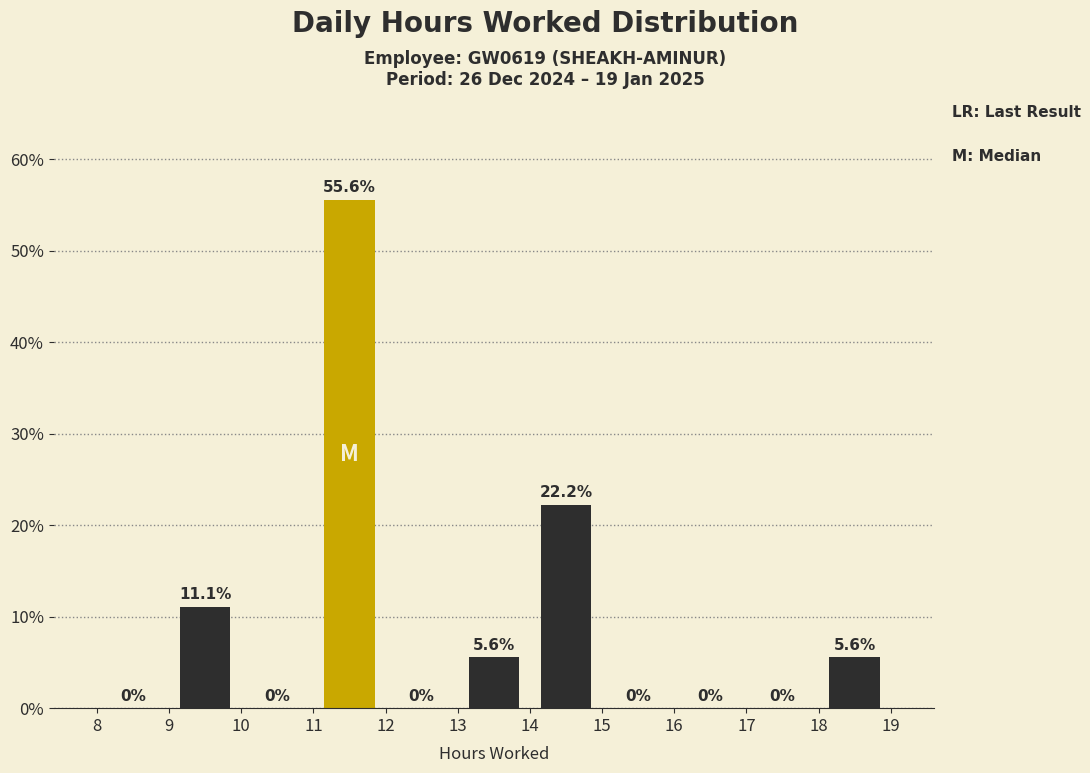

Over which range of the x-axis is the bar tallest?

11 to 12